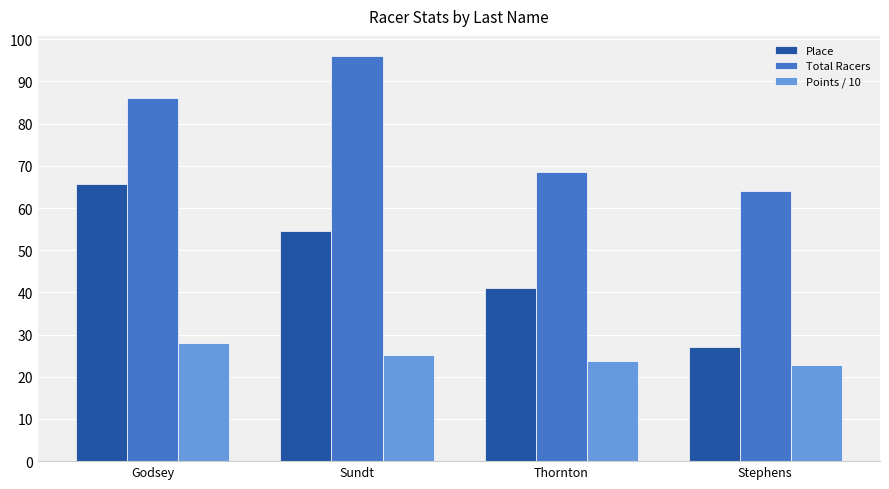

How many bars are there in each group?

3